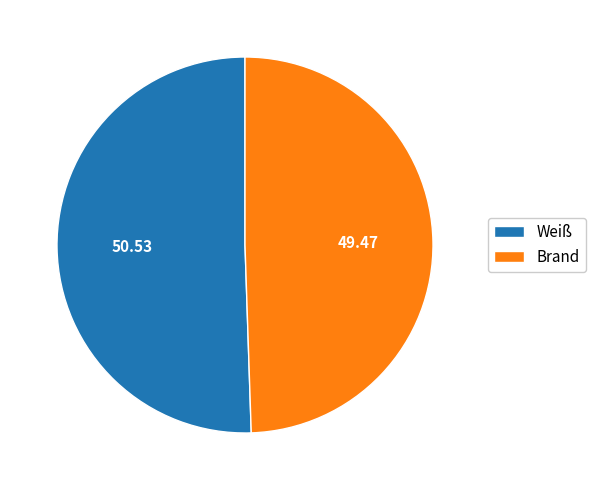

Combined, do Brand and Weiß account for over 50%?

Yes